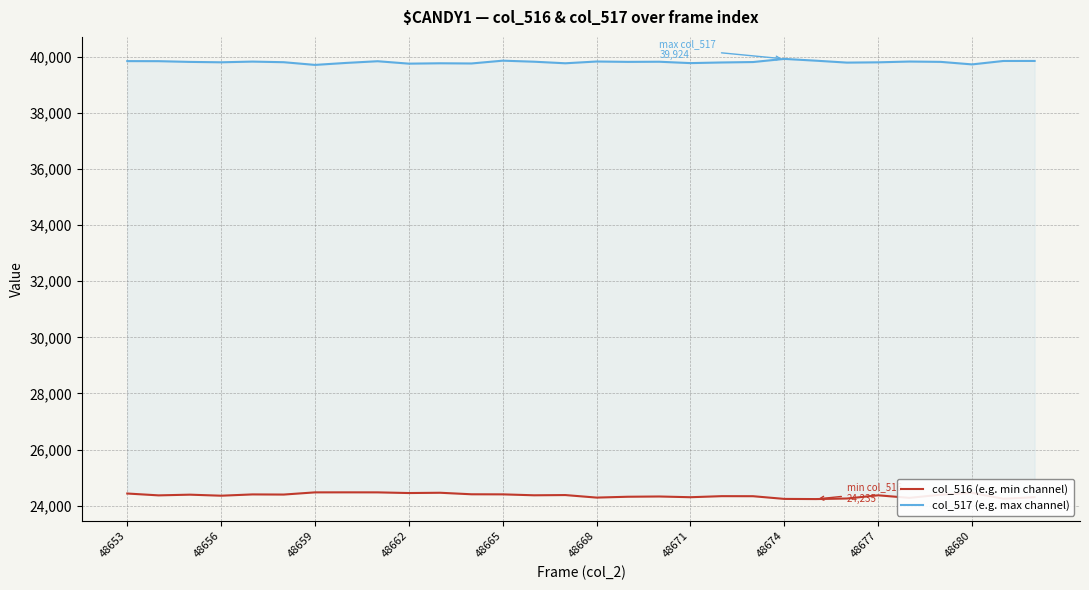

Reading left to right, list all the values displayed in this chart.

col_516 (e.g. min channel): 24433	24367	24392	24355	24401	24396	24474	24475	24474	24450	24460	24406	24403	24370	24378	24288	24318	24327	24301	24339	24337	24241	24235	24255	24369	24278	24391	24455	24247	24301
col_517 (e.g. max channel): 39845	39843	39817	39803	39828	39806	39710	39781	39841	39755	39768	39761	39861	39824	39768	39831	39818	39823	39774	39797	39812	39924	39861	39792	39802	39830	39818	39728	39850	39851